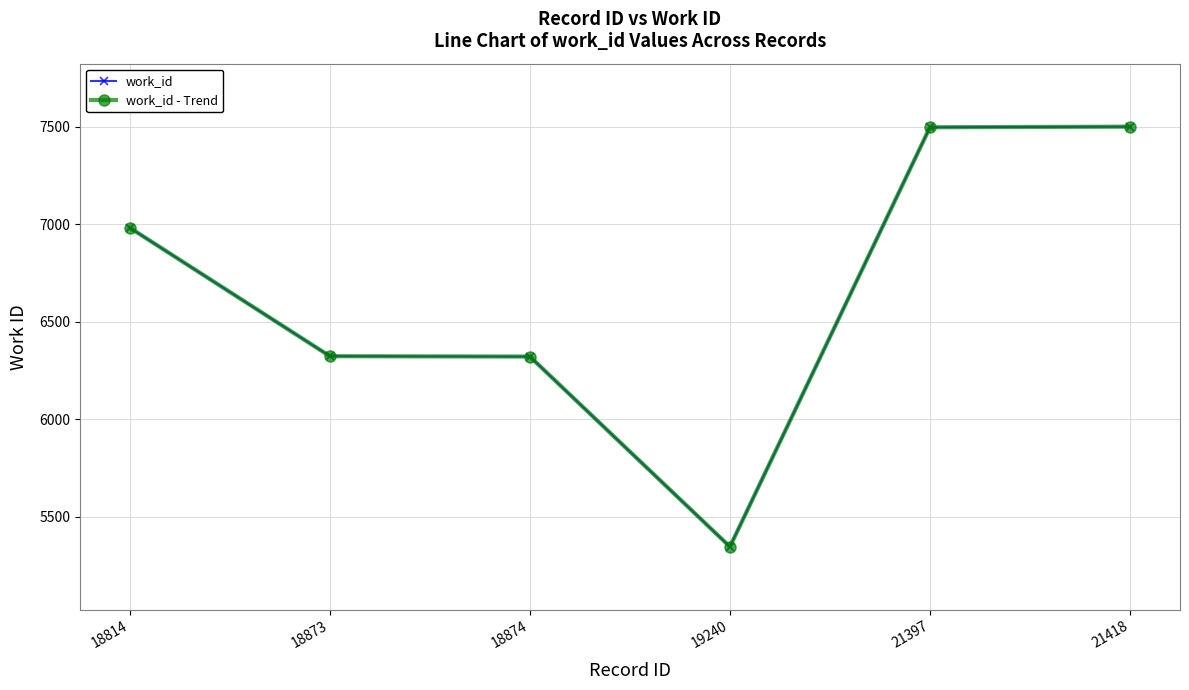

Does the chart have visible grid lines?

Yes